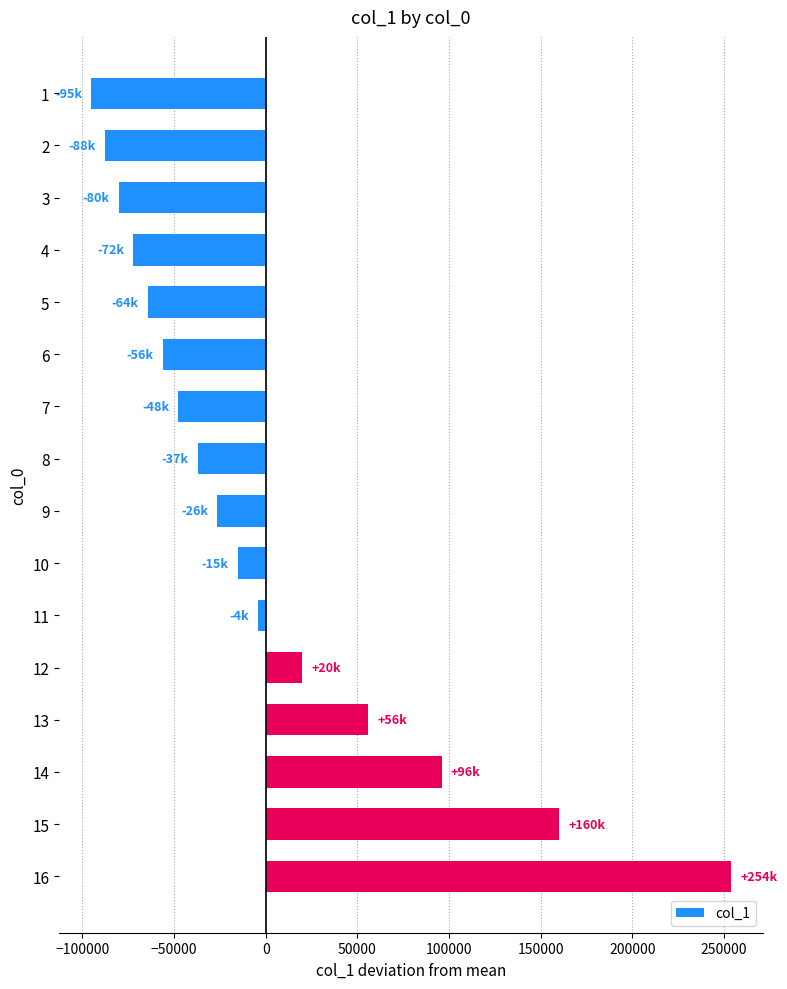

What is the value of the 1st bar from the top?

-95164.8